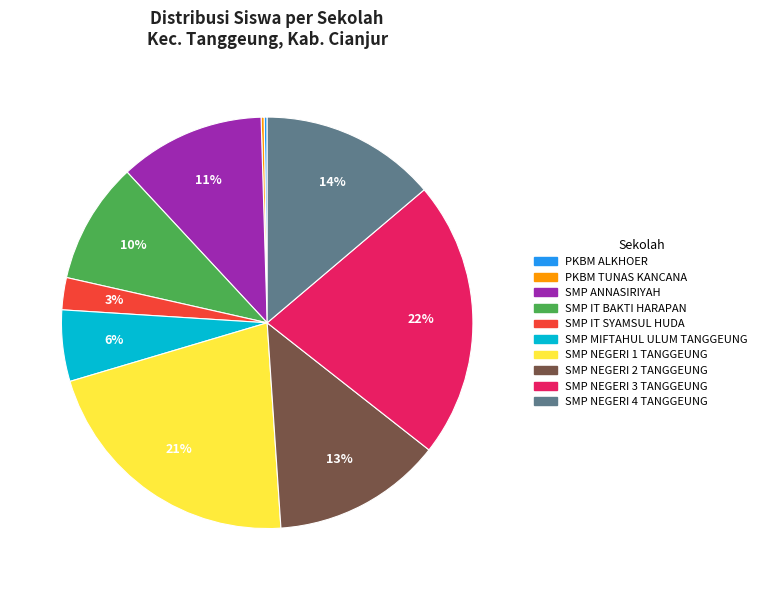

Is it true that SMP IT SYAMSUL HUDA is 3% of the pie?

True